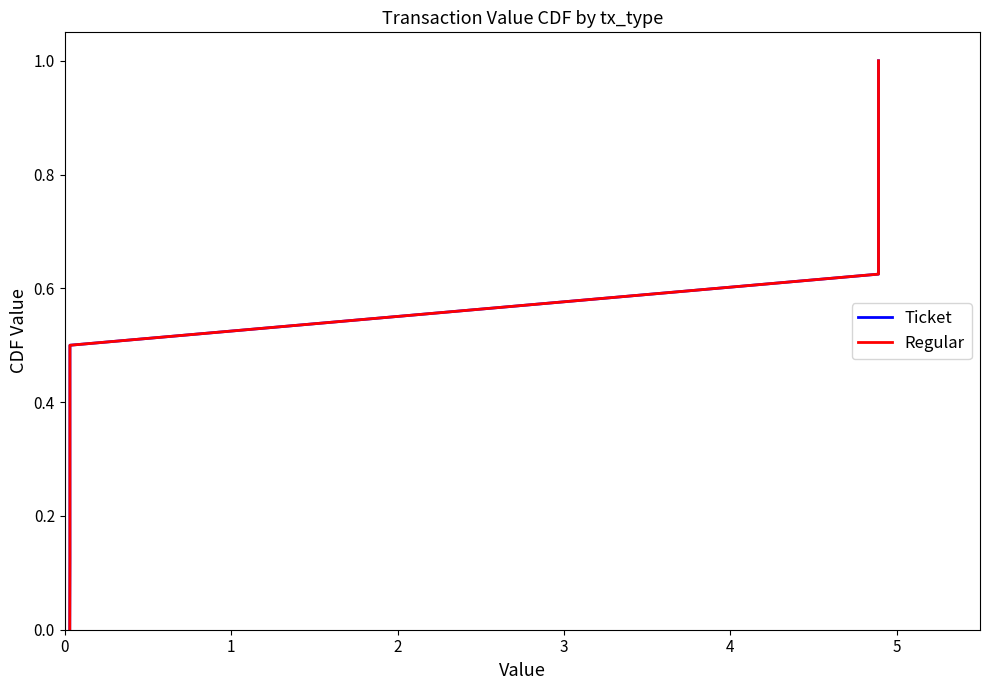

What is the value of the Regular point at the 7th from the left?

0.8